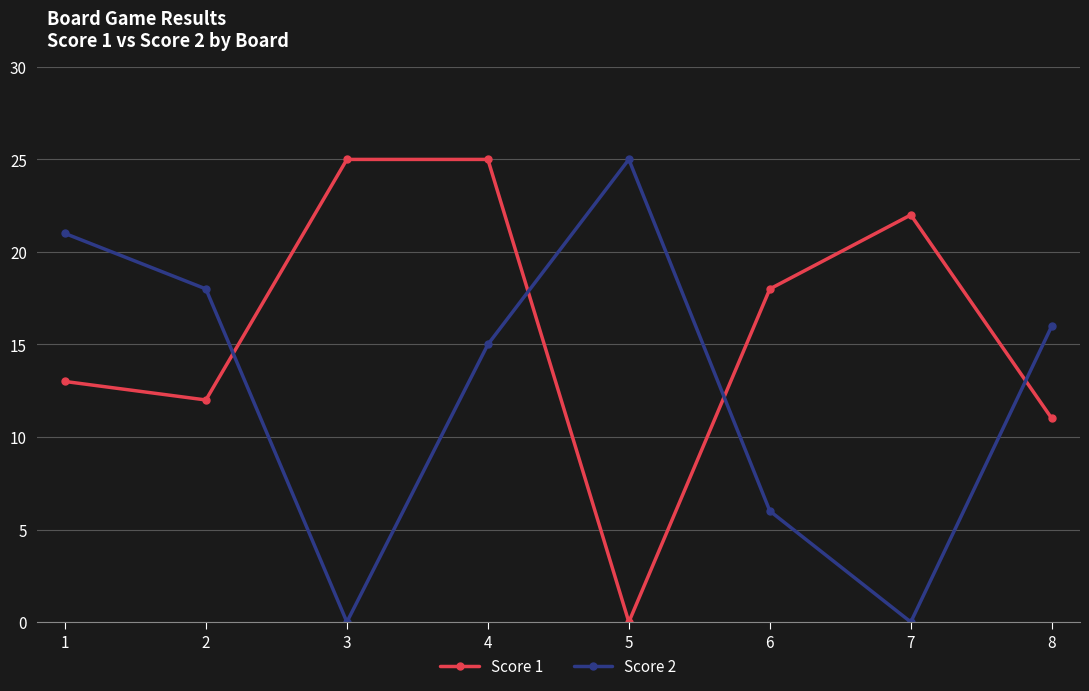

At which label is Score 2 closest to 12?

4